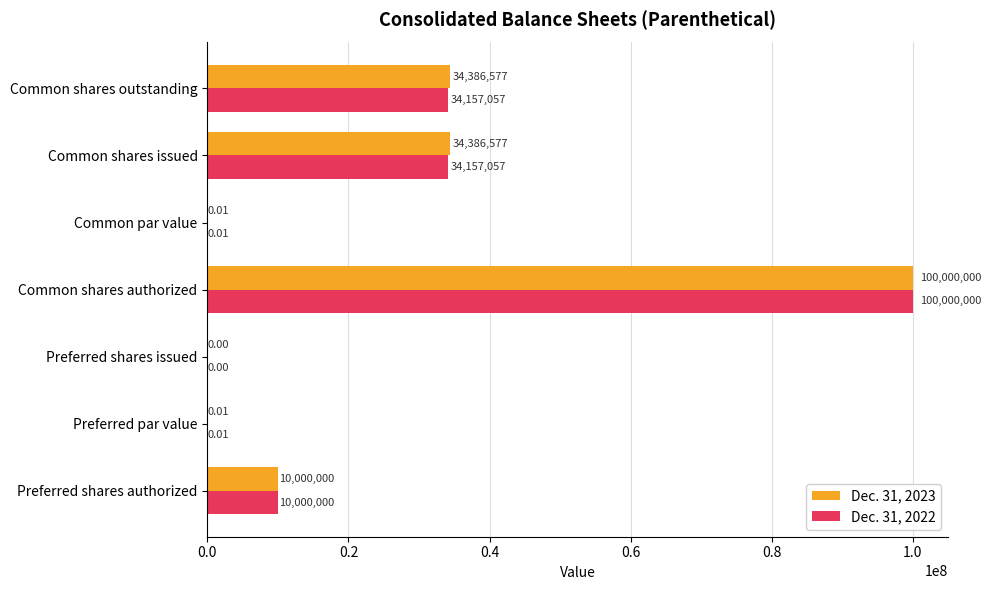

What is the sum of all Dec. 31, 2022 values?

178314114.0